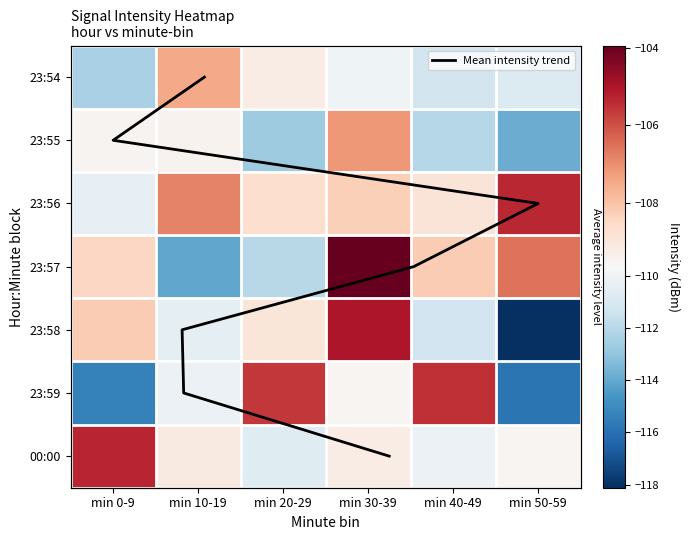

The 1 series shows -109.5 at min 0-9. True or false?

True